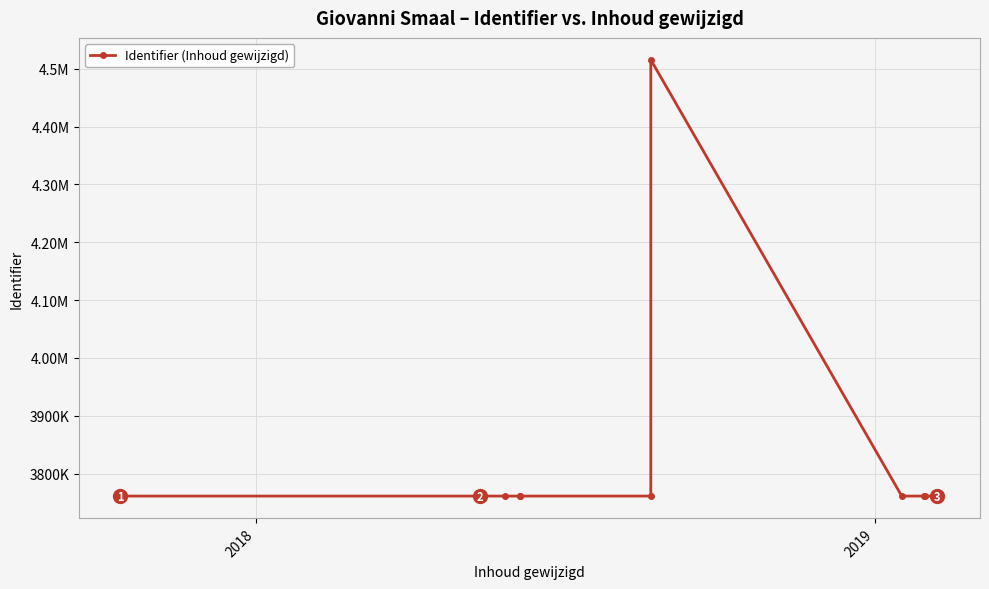

How many values are below 3761003?

10